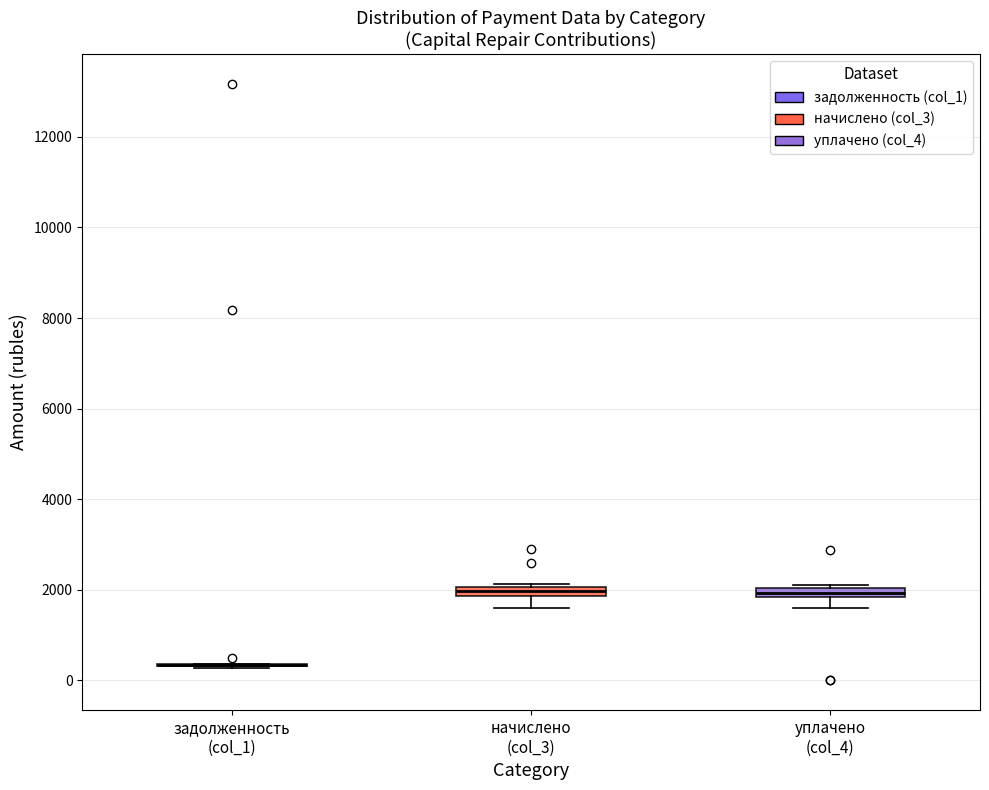

Where is the lower edge of the box for уплачено (col_4) on the y-axis? The values are not printed on the chart, so give them approximately, as read against the axis.

1800